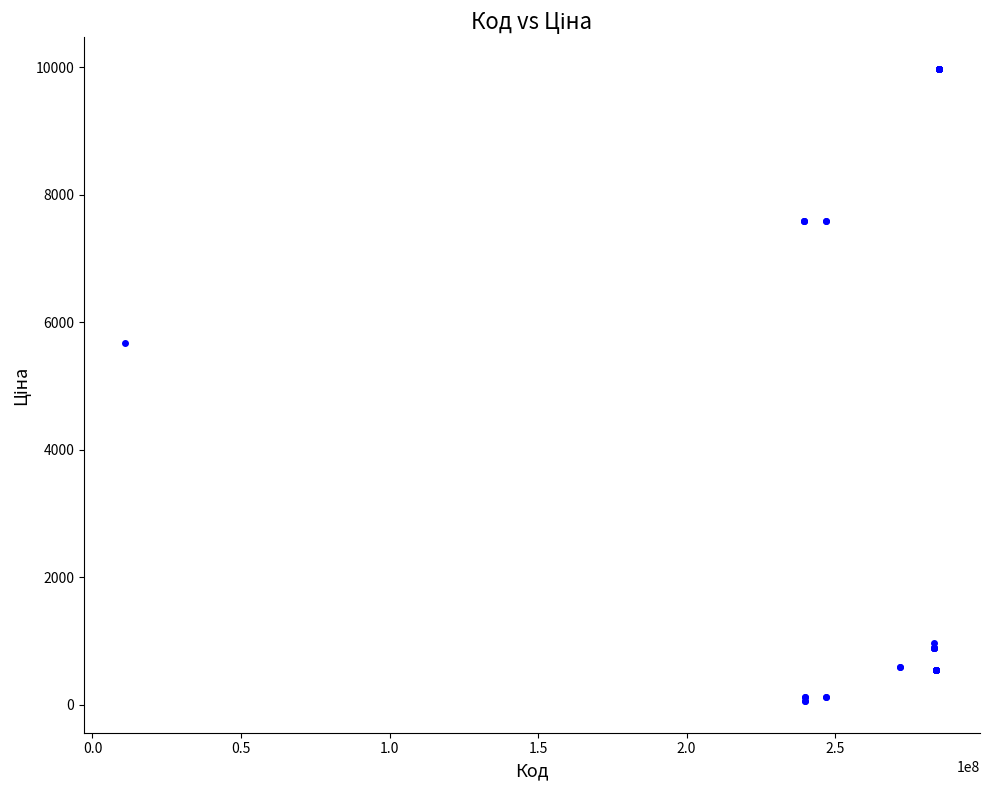

What Y value in the scatter plot is closest to 5016?

5673.8